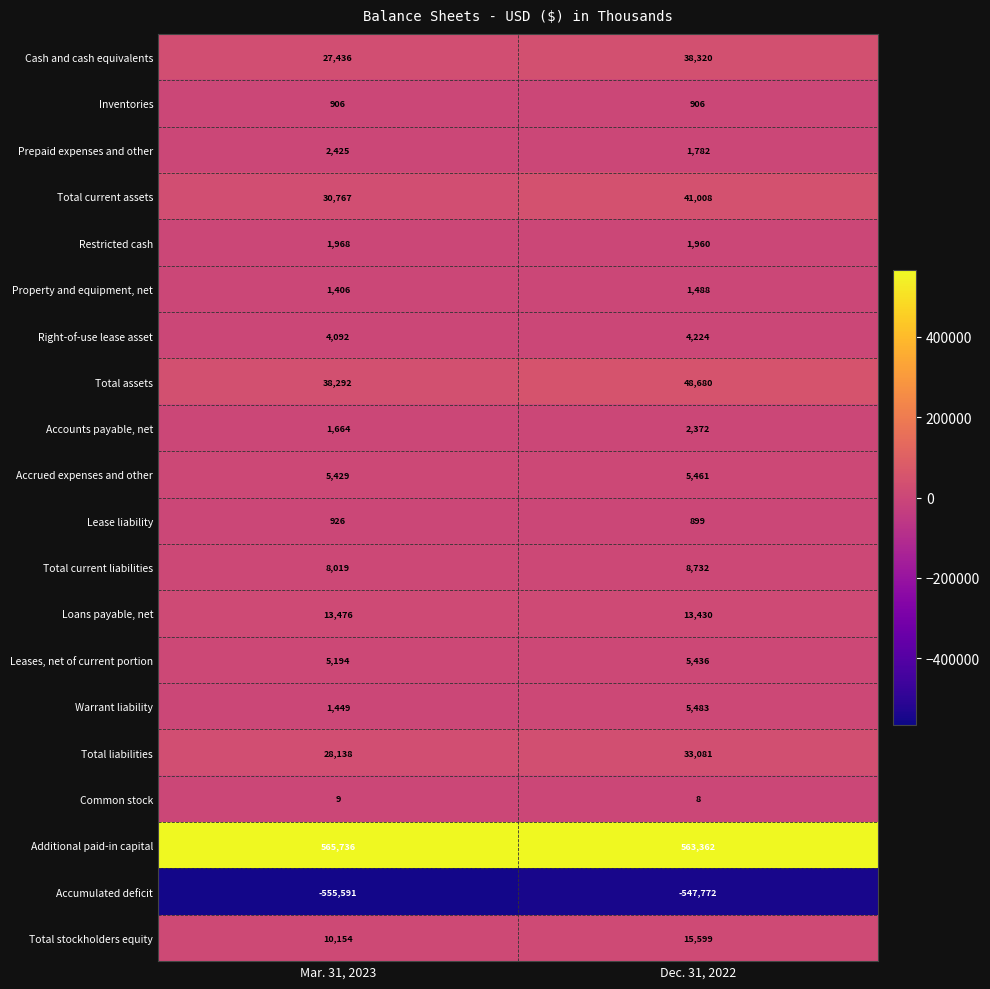

The Lease liability series shows 899 at Dec. 31, 2022. True or false?

True